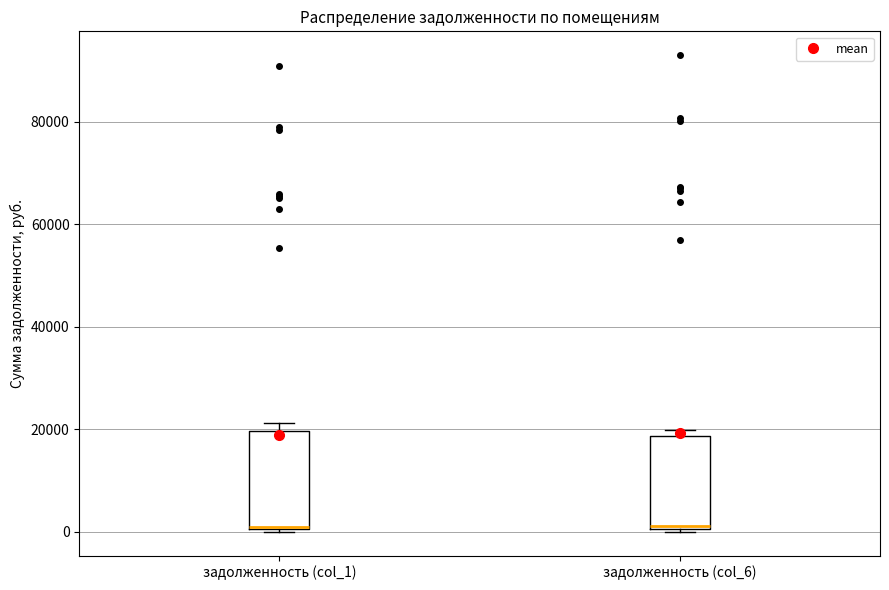

Where does the median line of the box for задолженность (col_6) sit on the y-axis? The values are not printed on the chart, so give them approximately, as read against the axis.

2000